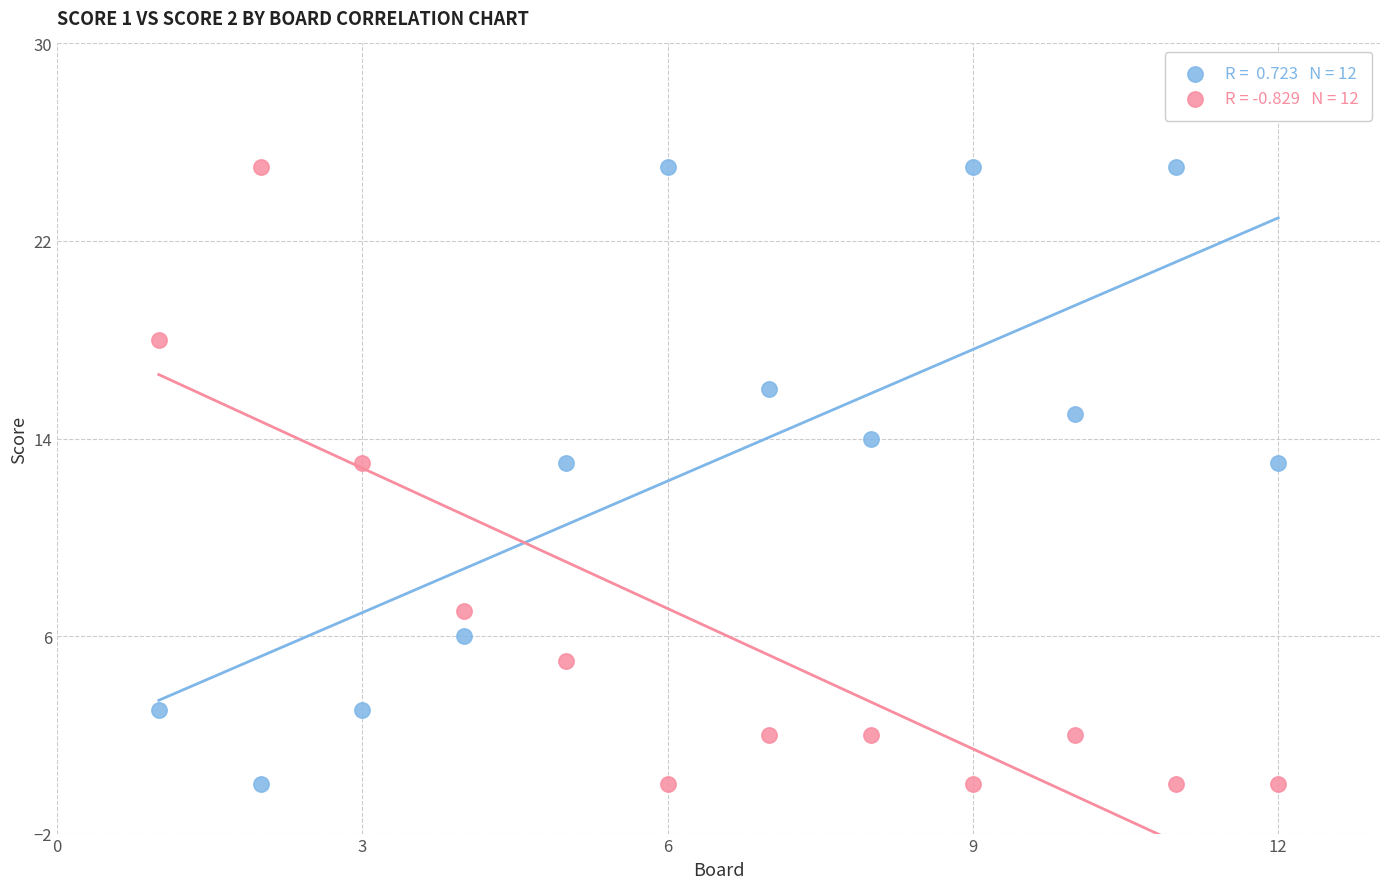

Across all data points, what is the range of X values (max minus min)?

11